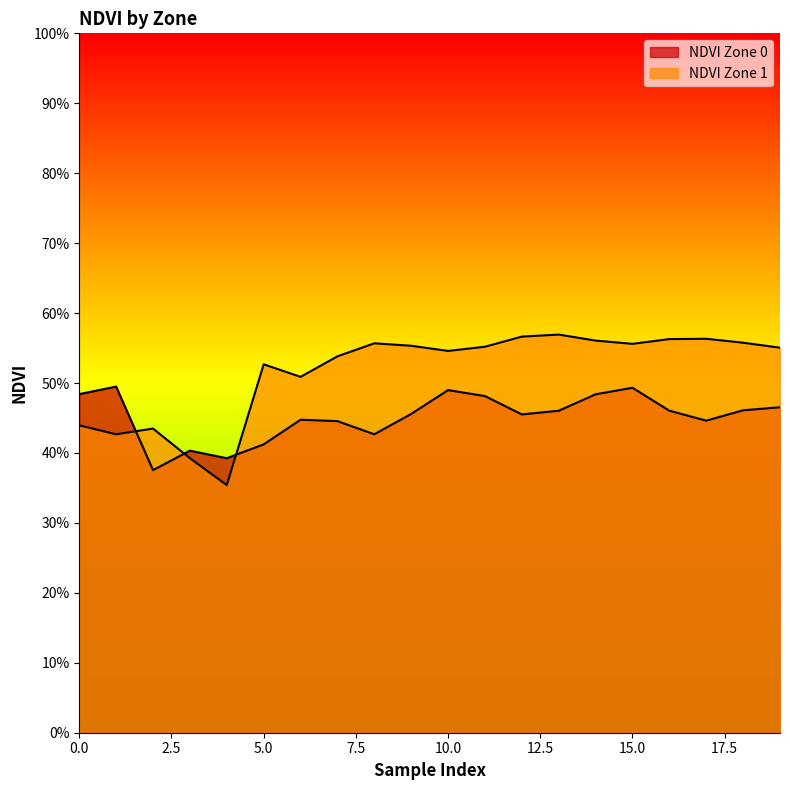

At which category does NDVI Zone 1 reach its first local valley?

1